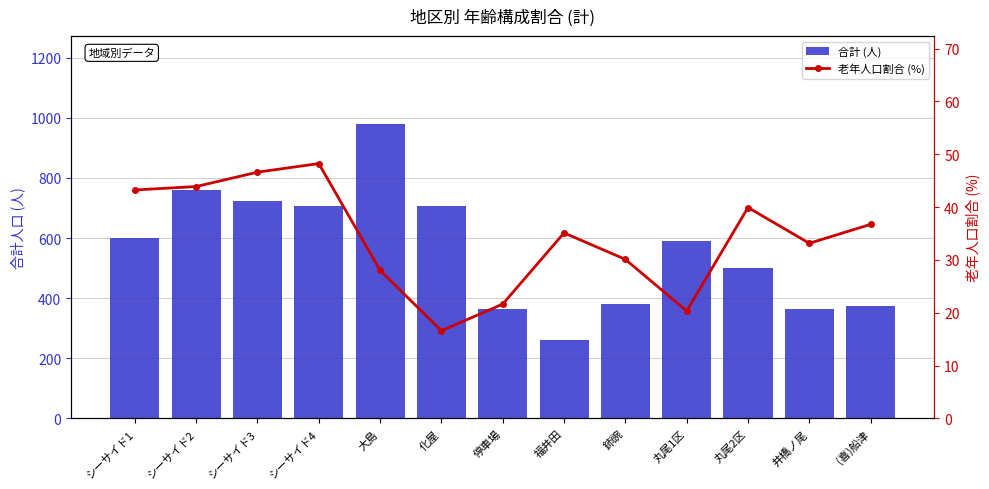

Are the bars horizontal?

No